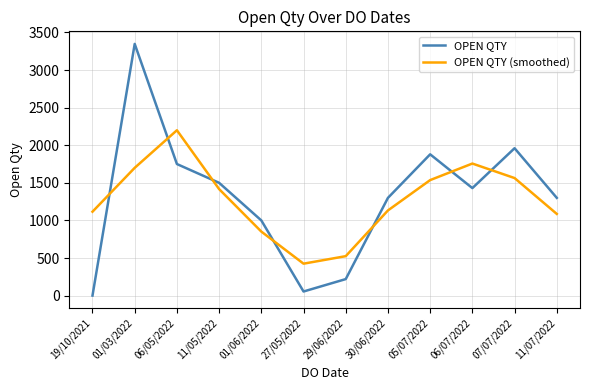

At which category is the sum across all series the highest?

01/03/2022